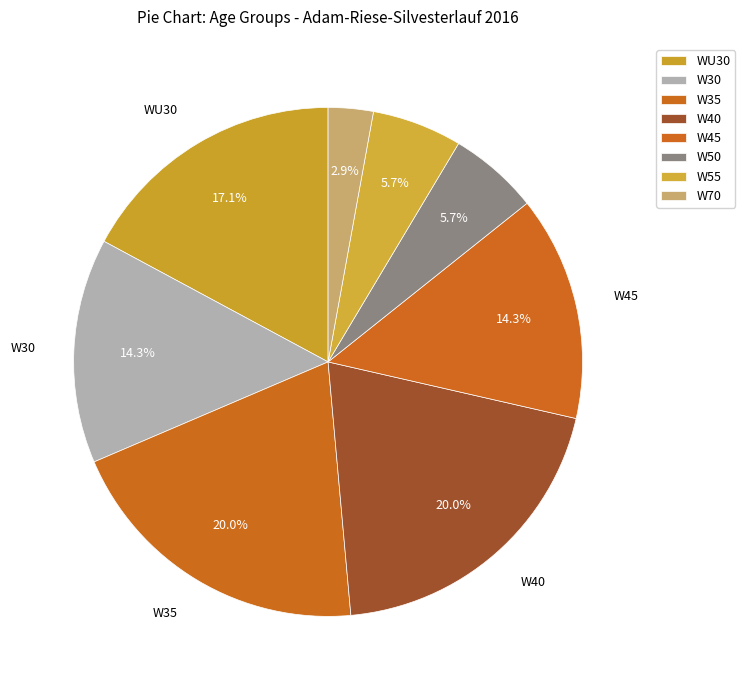

How many slices are in this pie chart?

8